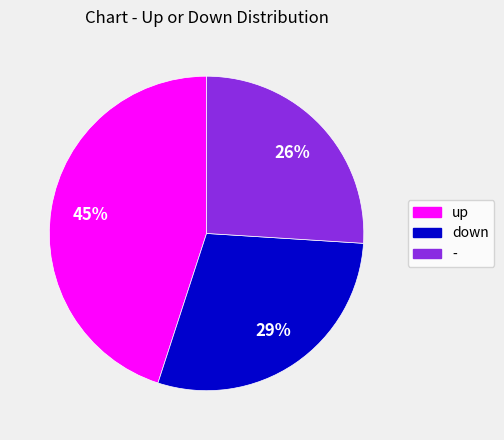

Rank the categories by value from highest to lowest.

up, down, -